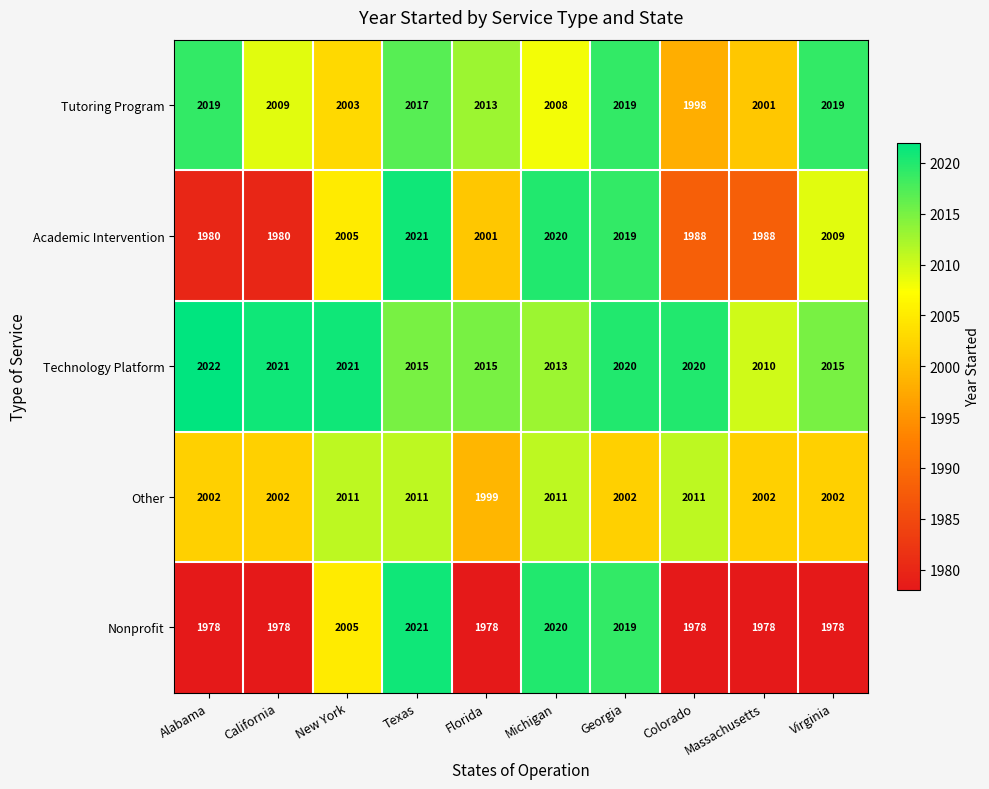

True or false: Nonprofit has a value of 1978 at Virginia.

True